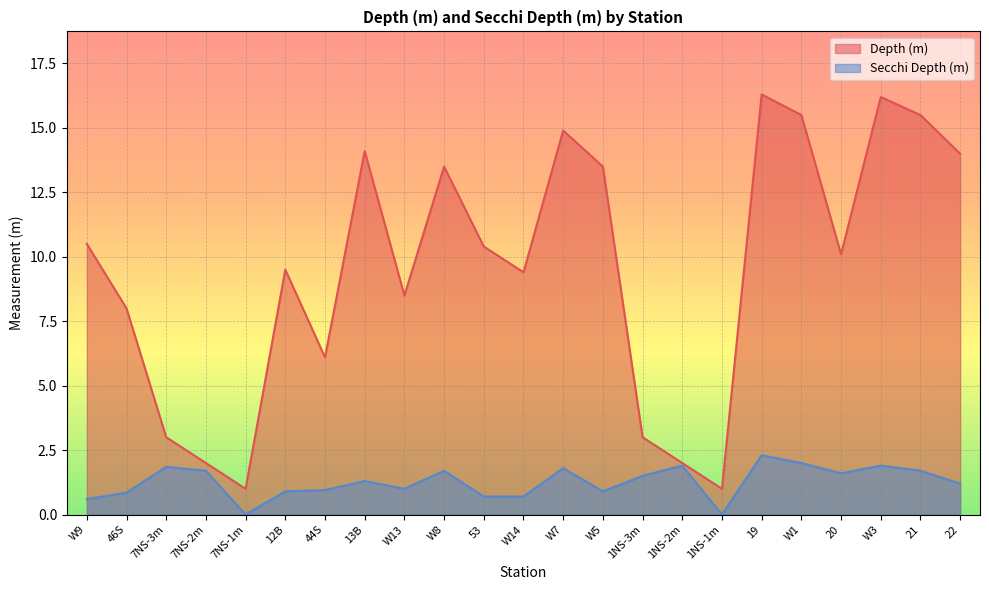

In Secchi Depth (m), how many points are higher than both neighbors (excluding endpoints)?

7